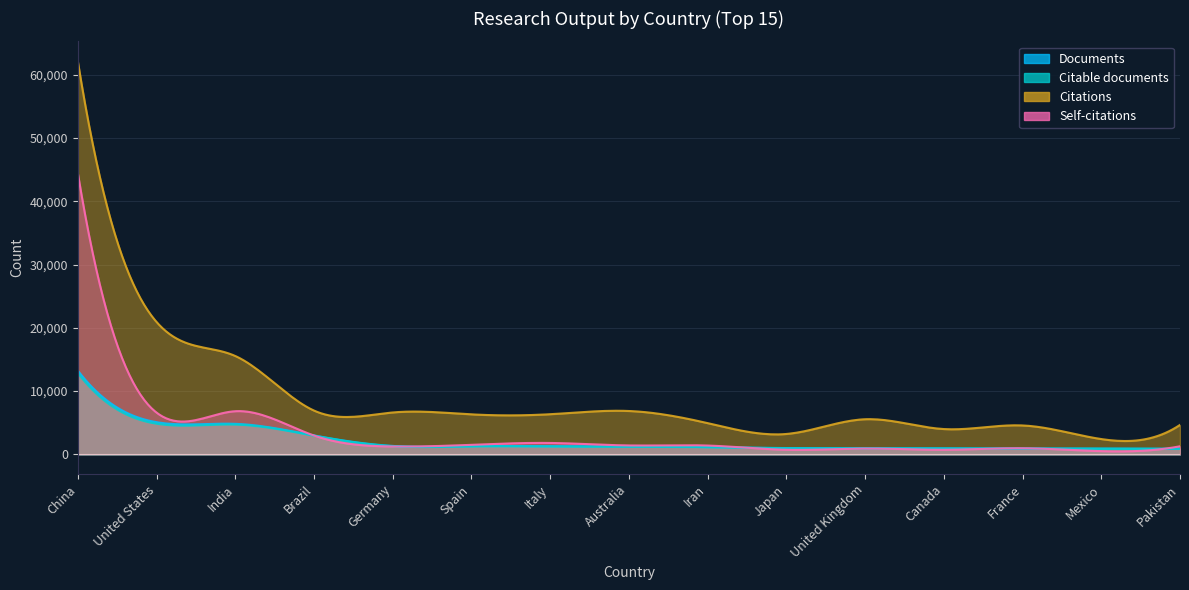

What is the spread (max minus min) of values at Japan?

2493